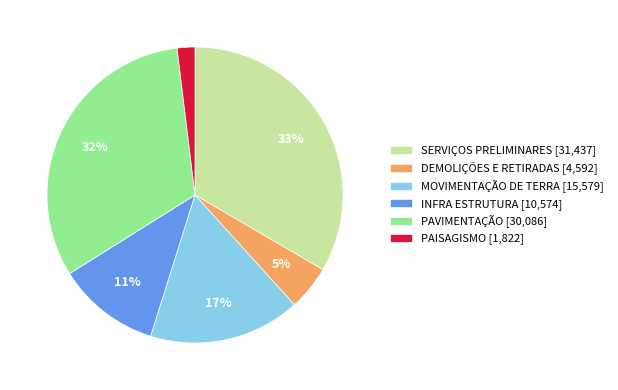

Rank the categories by value from lowest to highest.

PAISAGISMO, DEMOLIÇÕES E RETIRADAS, INFRA ESTRUTURA, MOVIMENTAÇÃO DE TERRA, PAVIMENTAÇÃO, SERVIÇOS PRELIMINARES